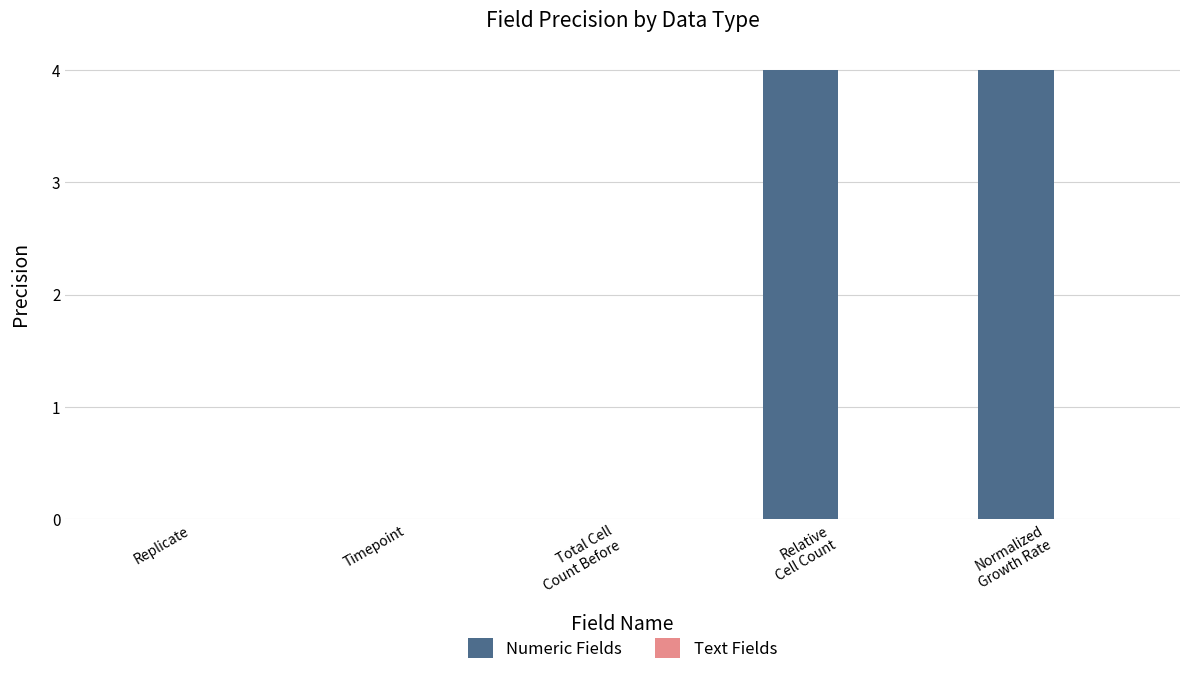

The value at Timepoint is 3. True or false?

False